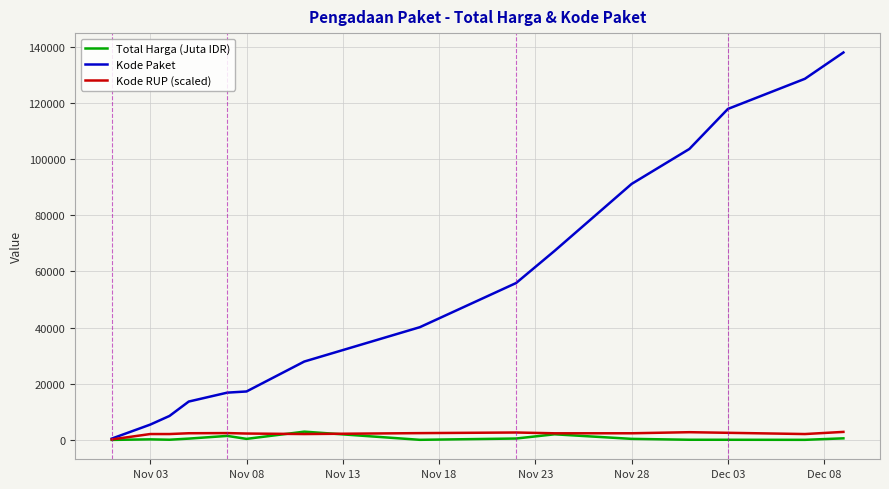

Which series has the largest total across all categories?

Kode Paket